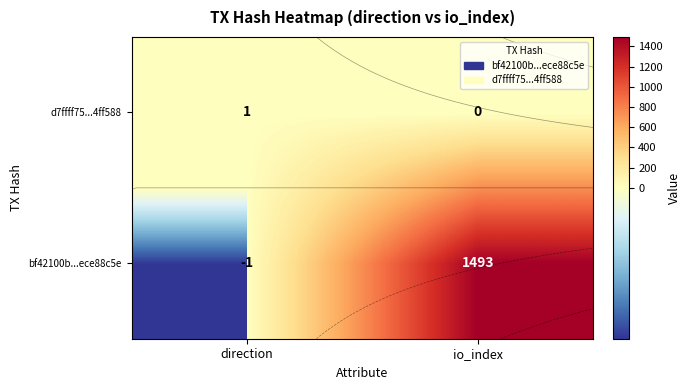

The value of d7ffff75...4ff588 at io_index is 0. True or false?

True